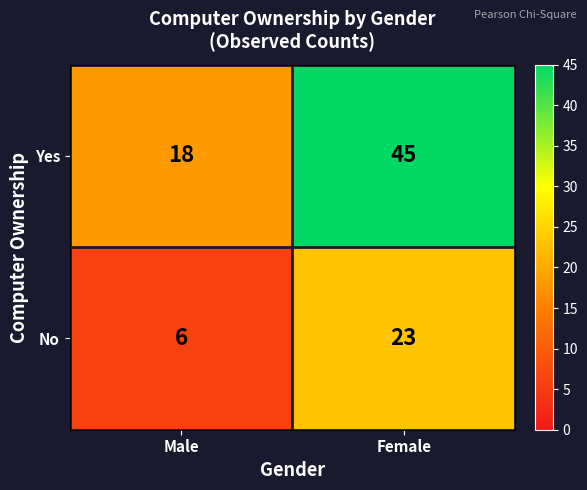

Between Male and Female, which series saw the biggest shift?

Yes